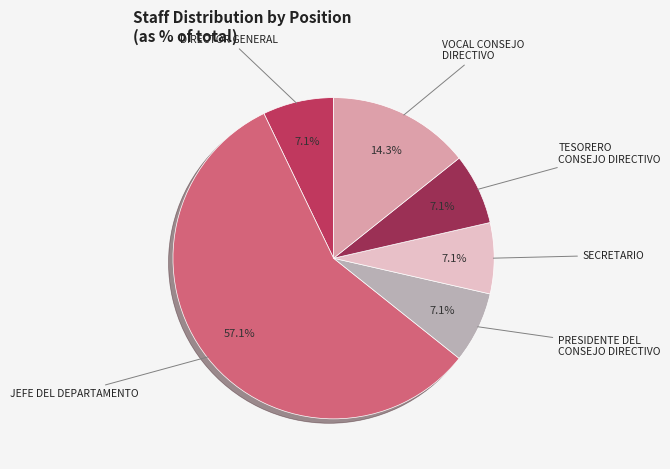

Which has a higher value, VOCAL CONSEJO DIRECTIVO or PRESIDENTE DEL CONSEJO DIRECTIVO?

VOCAL CONSEJO DIRECTIVO